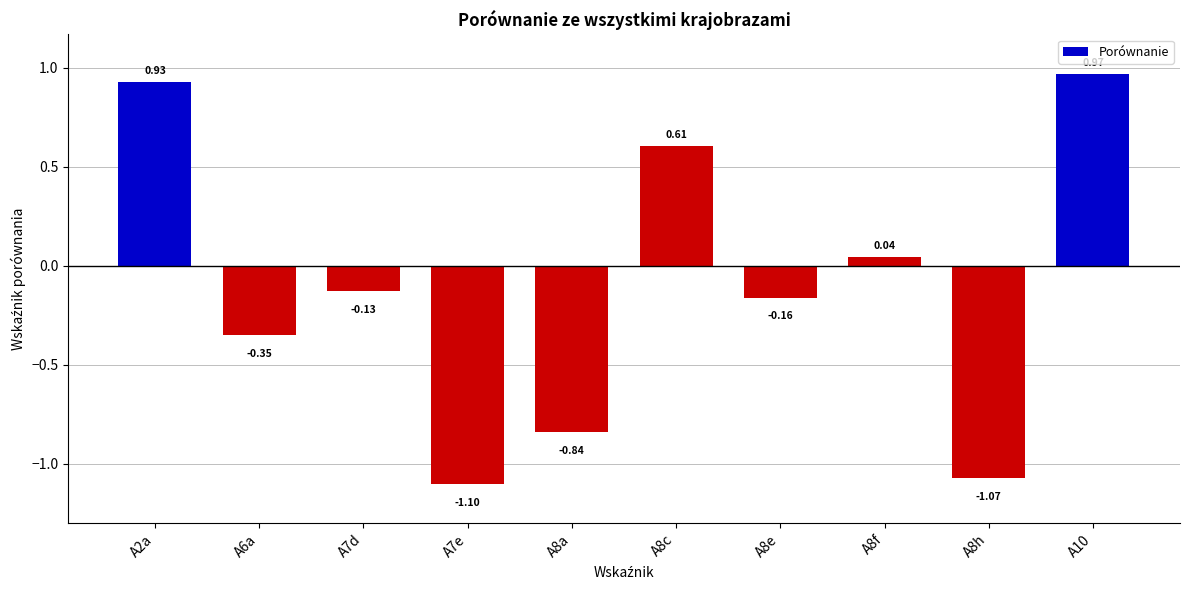

Rank the categories by value from highest to lowest.

A10, A2a, A8c, A8f, A7d, A8e, A6a, A8a, A8h, A7e